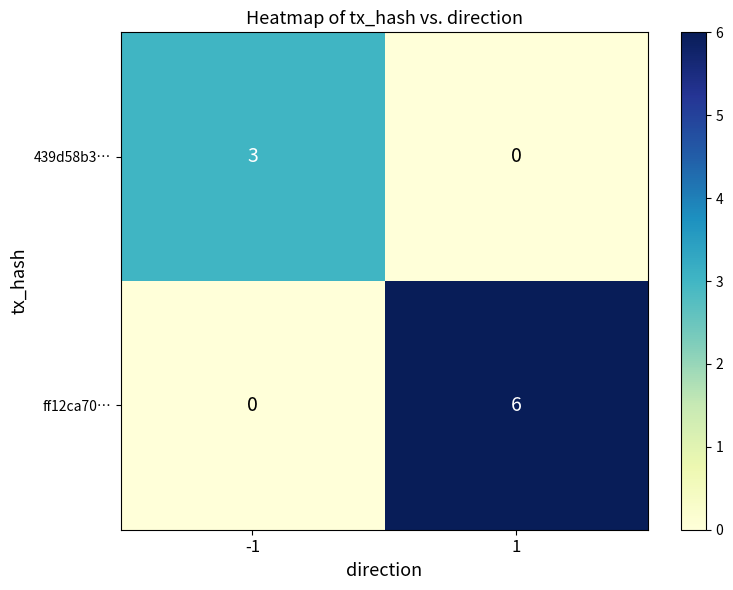

What is the highest value of the ff12ca70… series?

6